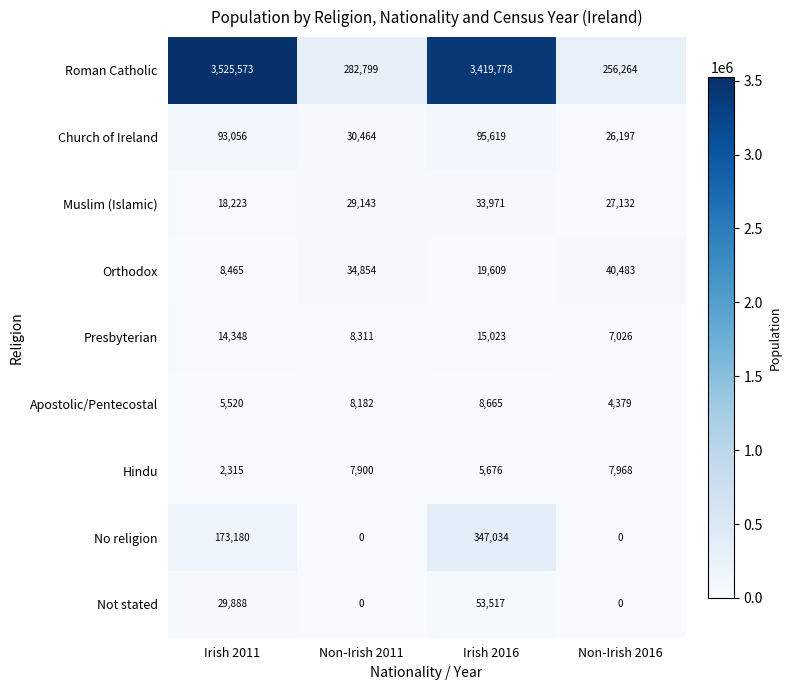

Count the number of data series in this chart.

9